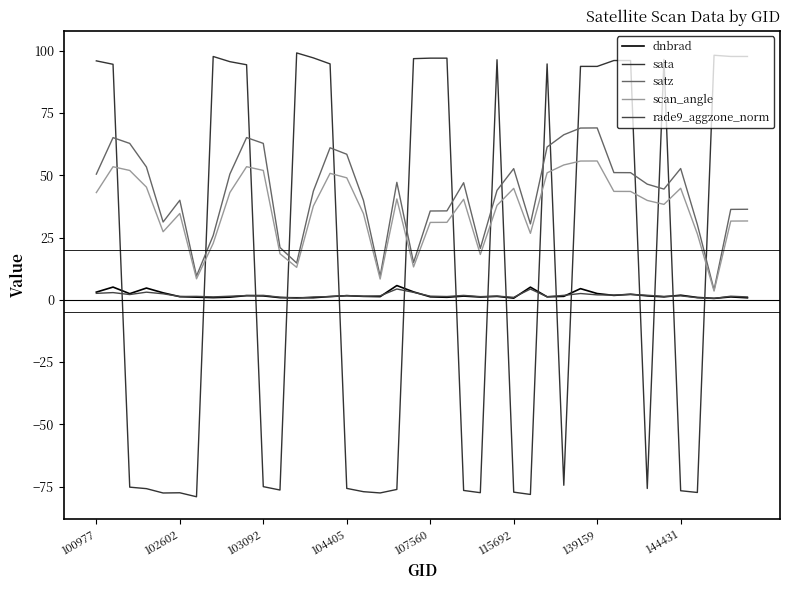

What is the greatest value displayed?

99.2